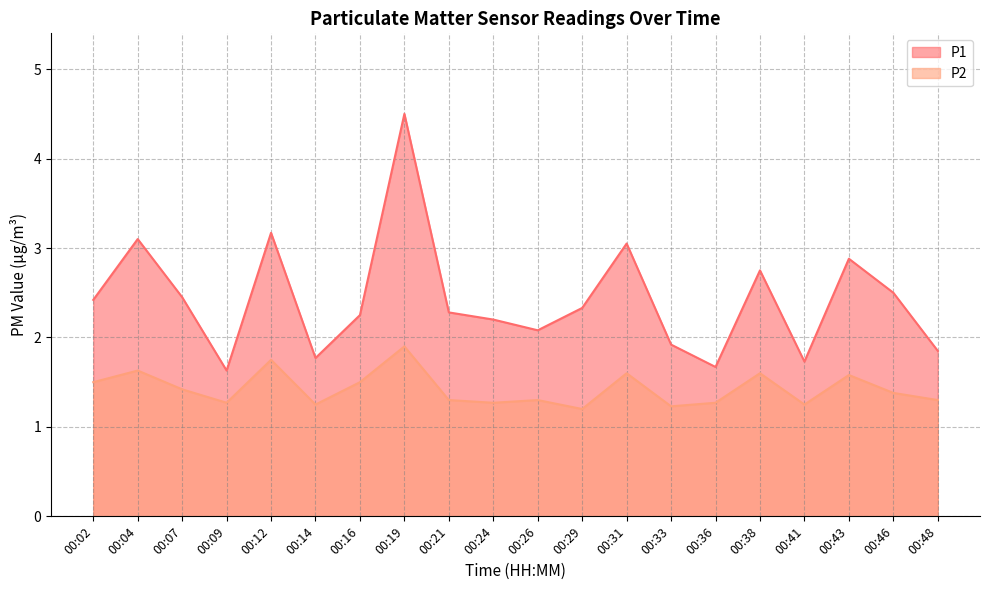

Which category has the lowest value across all series?

00:29